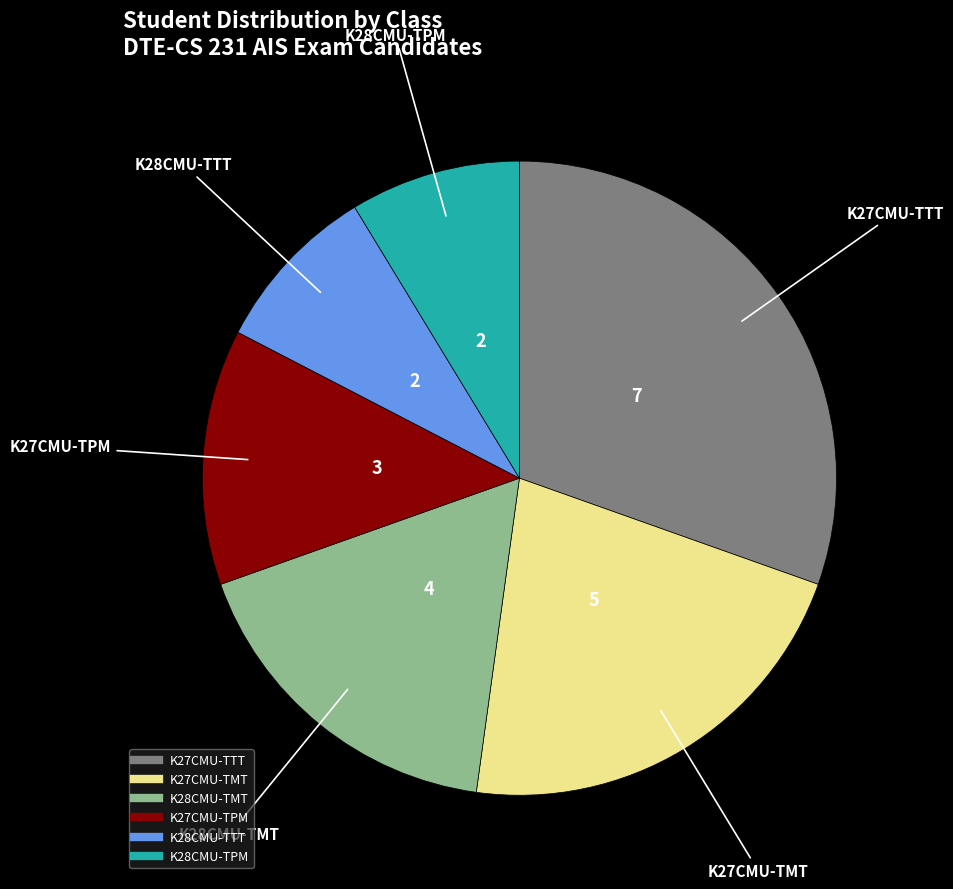

Is it true that K27CMU-TPM is 13% of the pie?

True